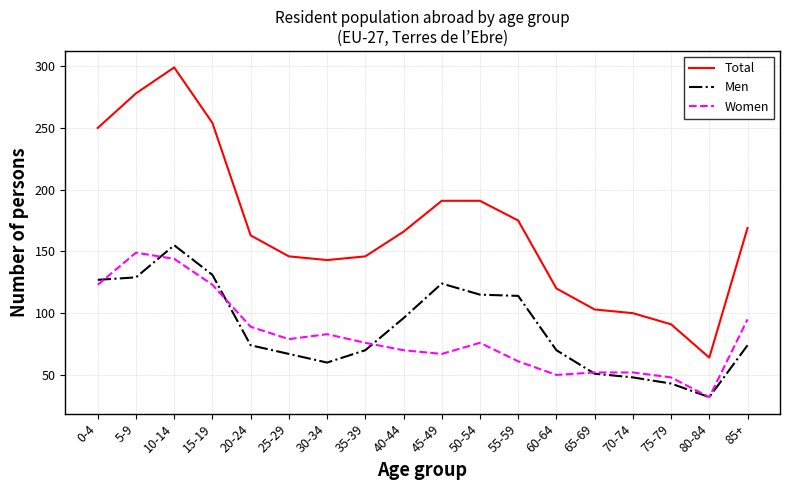

What is the greatest value displayed?

299